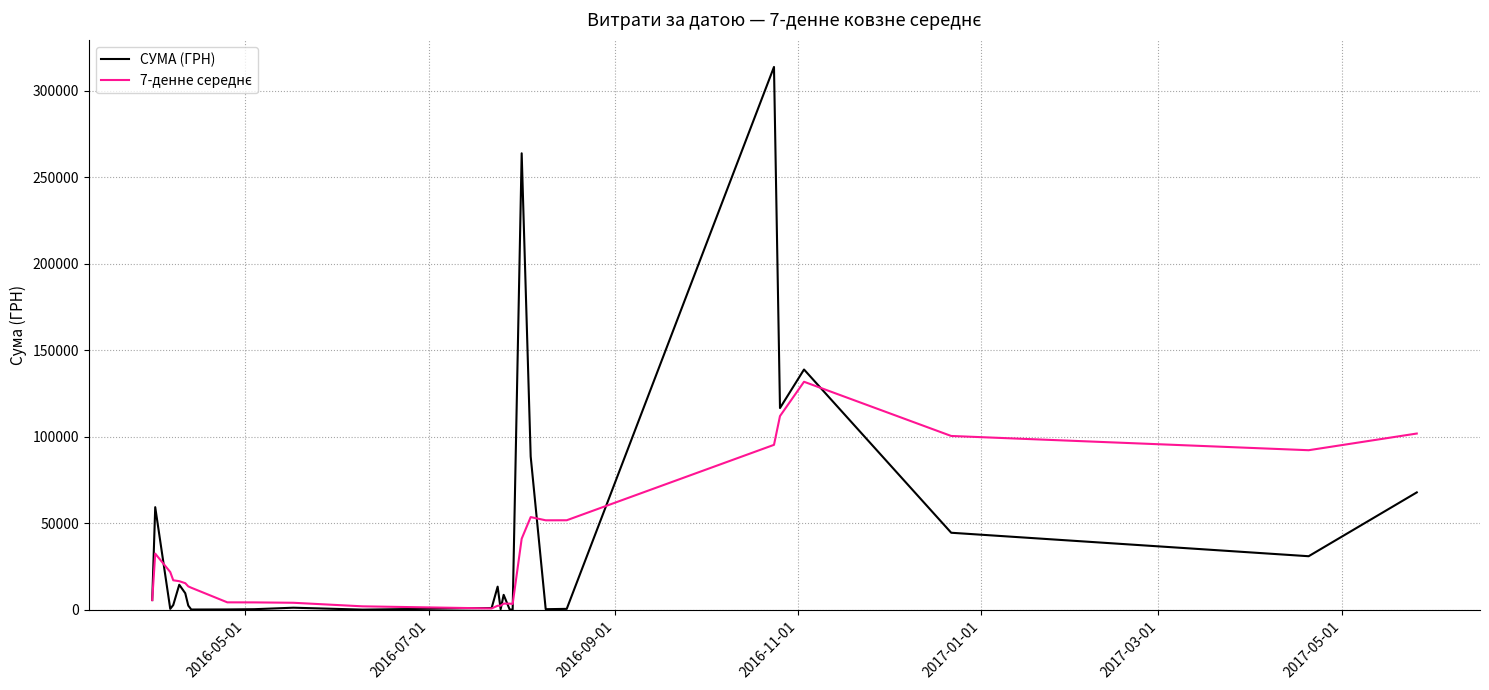

Which series has the widest spread of values?

СУМА (ГРН)